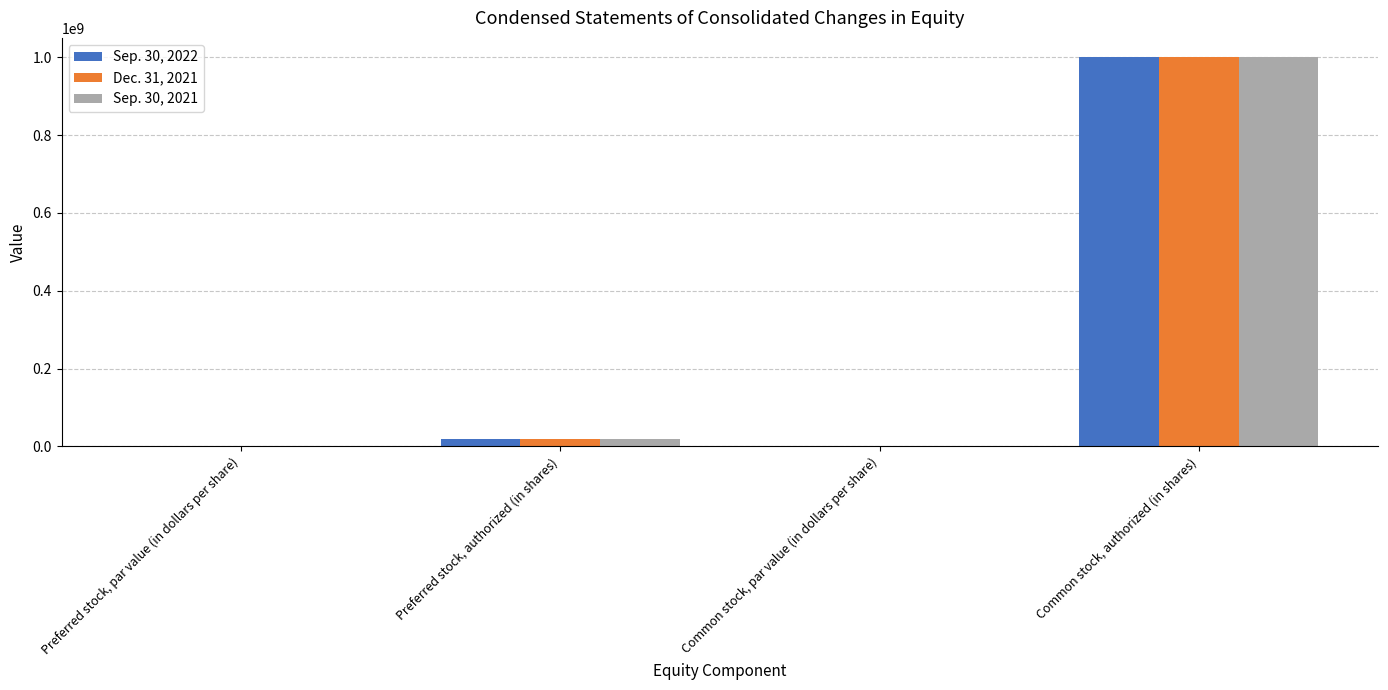

Which category has the highest value across all series?

Common stock, authorized (in shares)